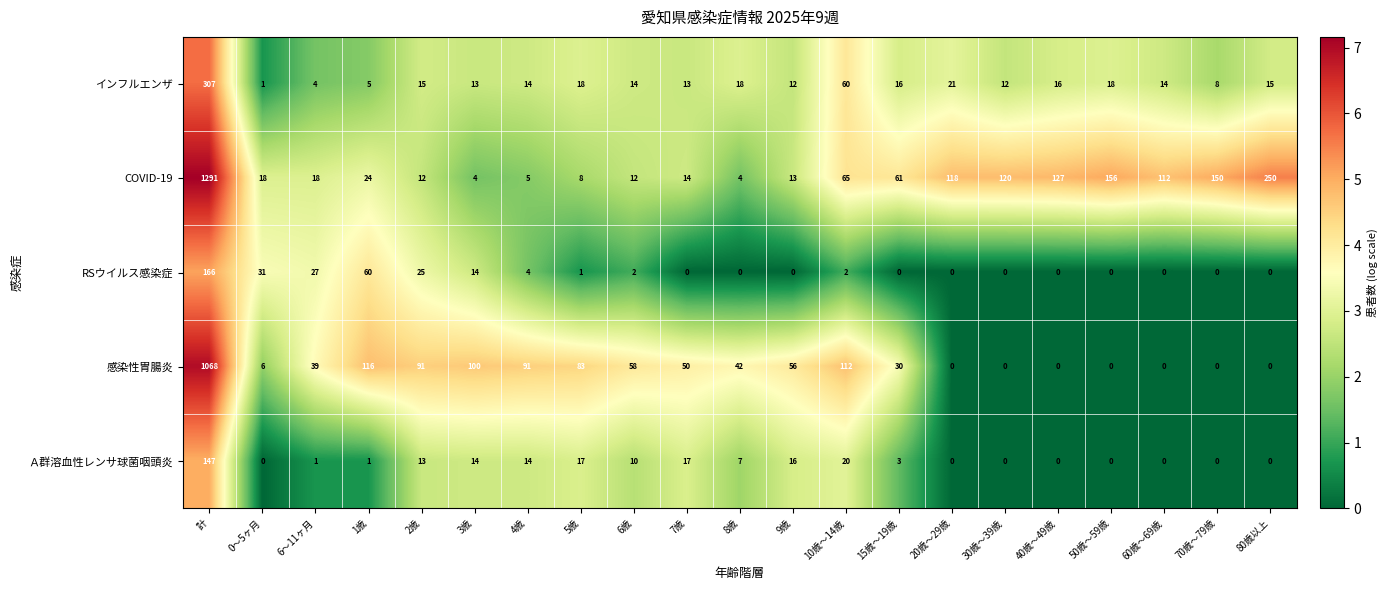

At which category is the sum across all series the highest?

計